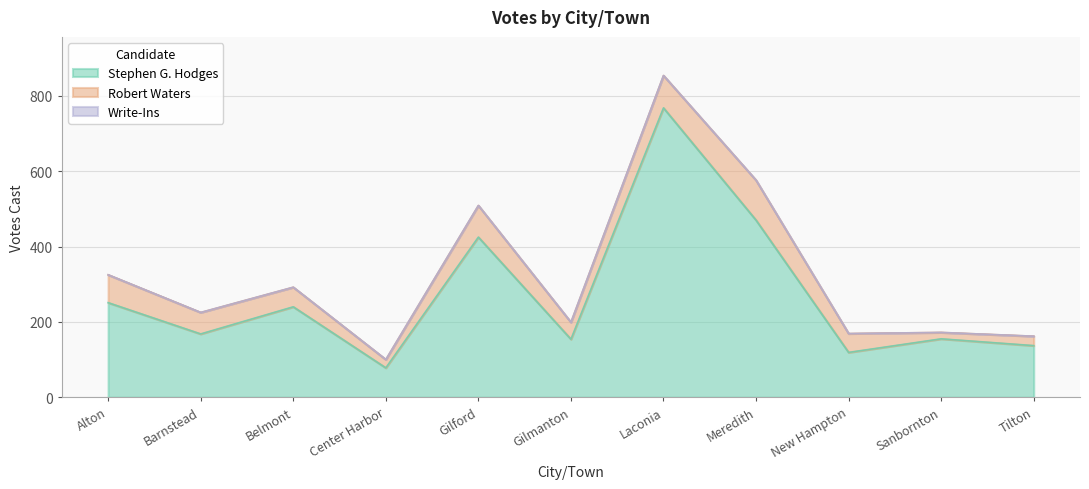

Which series has the largest range (max minus min)?

Stephen G. Hodges